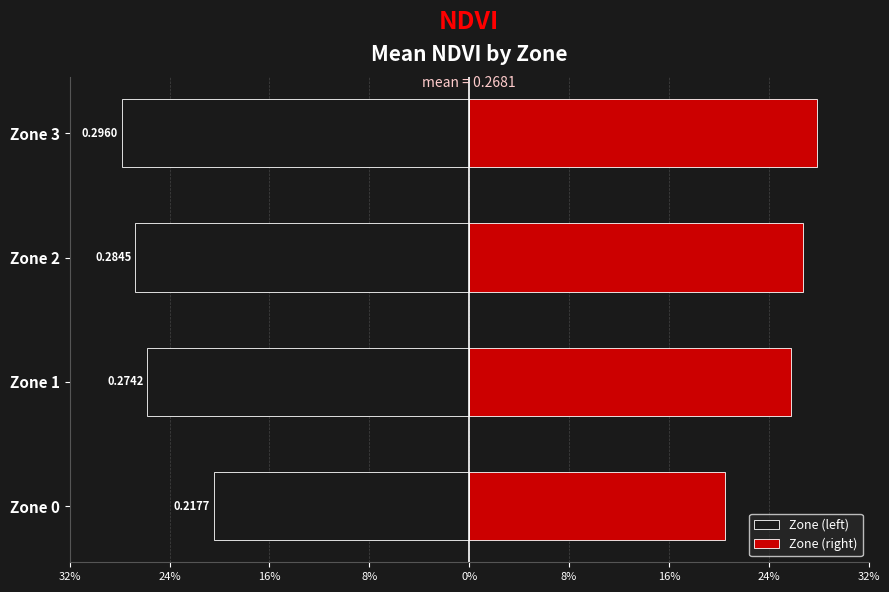

Reading left to right, list all the values displayed in this chart.

Zone (left): -20.3	-25.6	-26.5	-27.6
Zone (right): 20.3	25.6	26.5	27.6